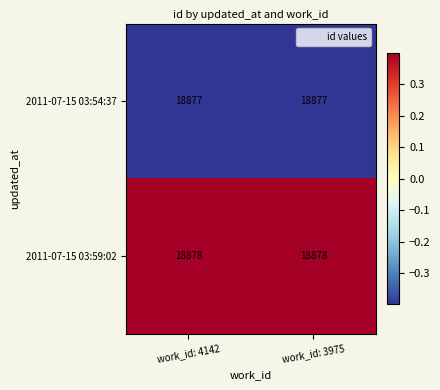

What is the greatest value displayed?

18878